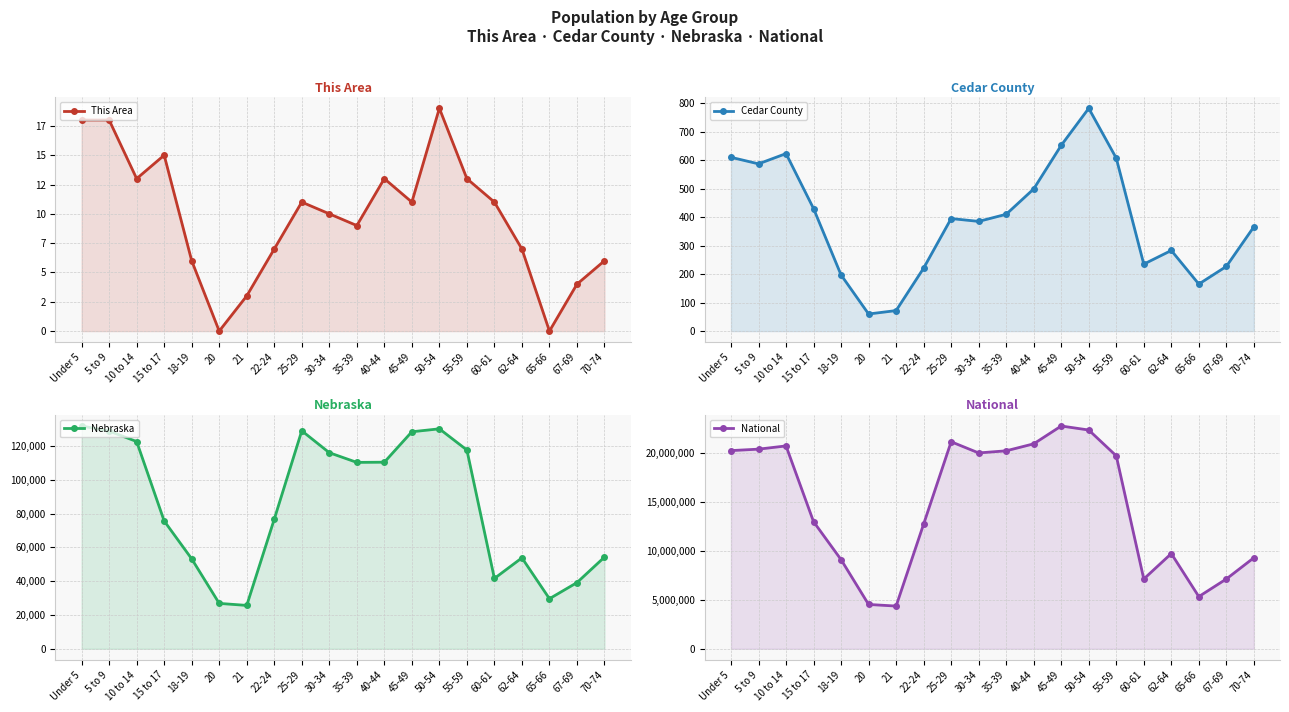

List the series in order of their peak value, lowest first.

This Area, Cedar County, Nebraska, National